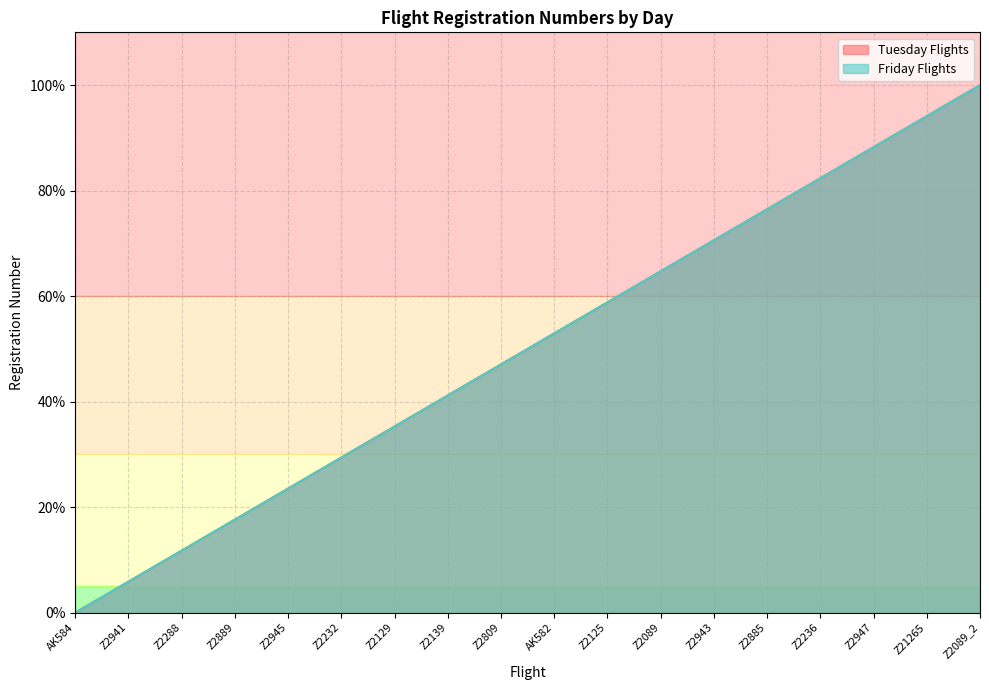

What is the maximum value for Tuesday Flights?

100.0